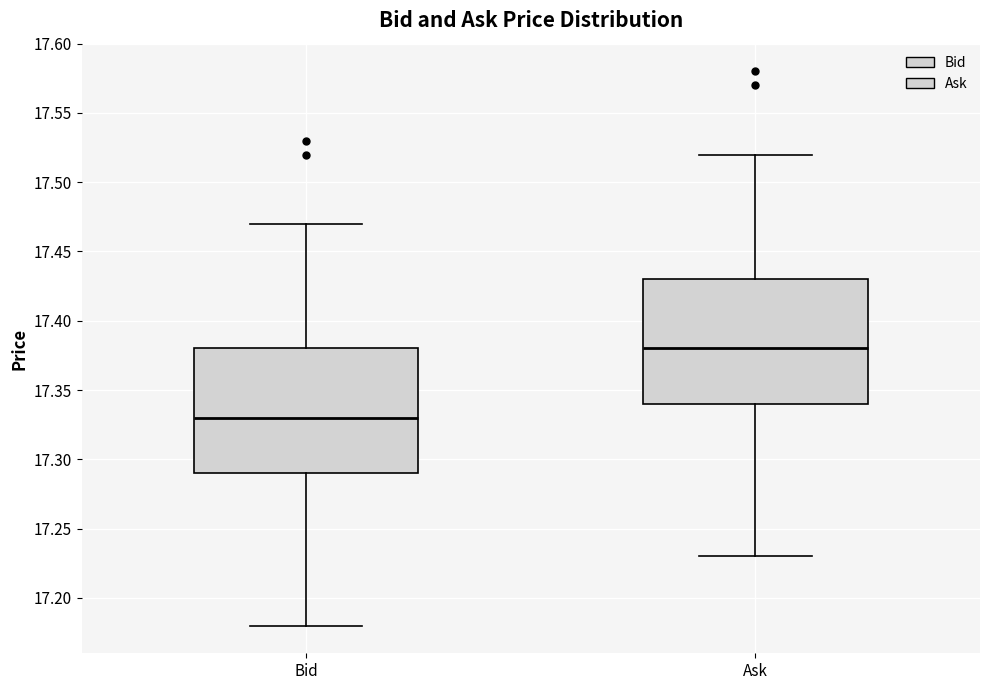

Which box has the lowest median line?

Bid